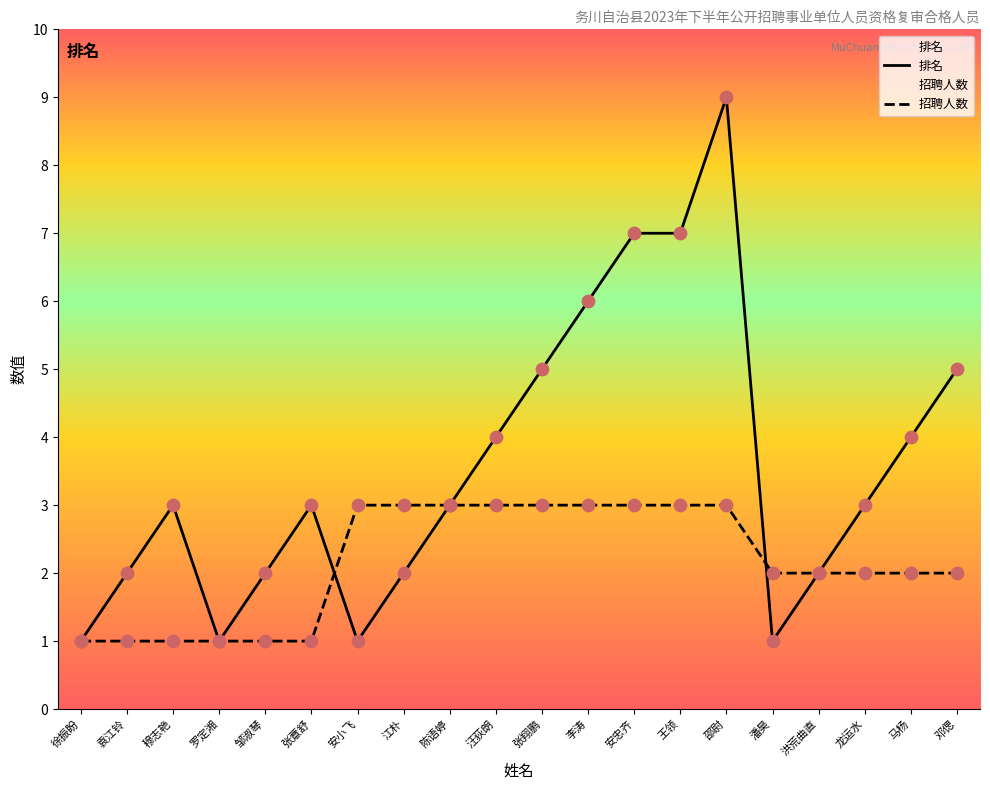

Which series has the largest Y range (max minus min)?

排名